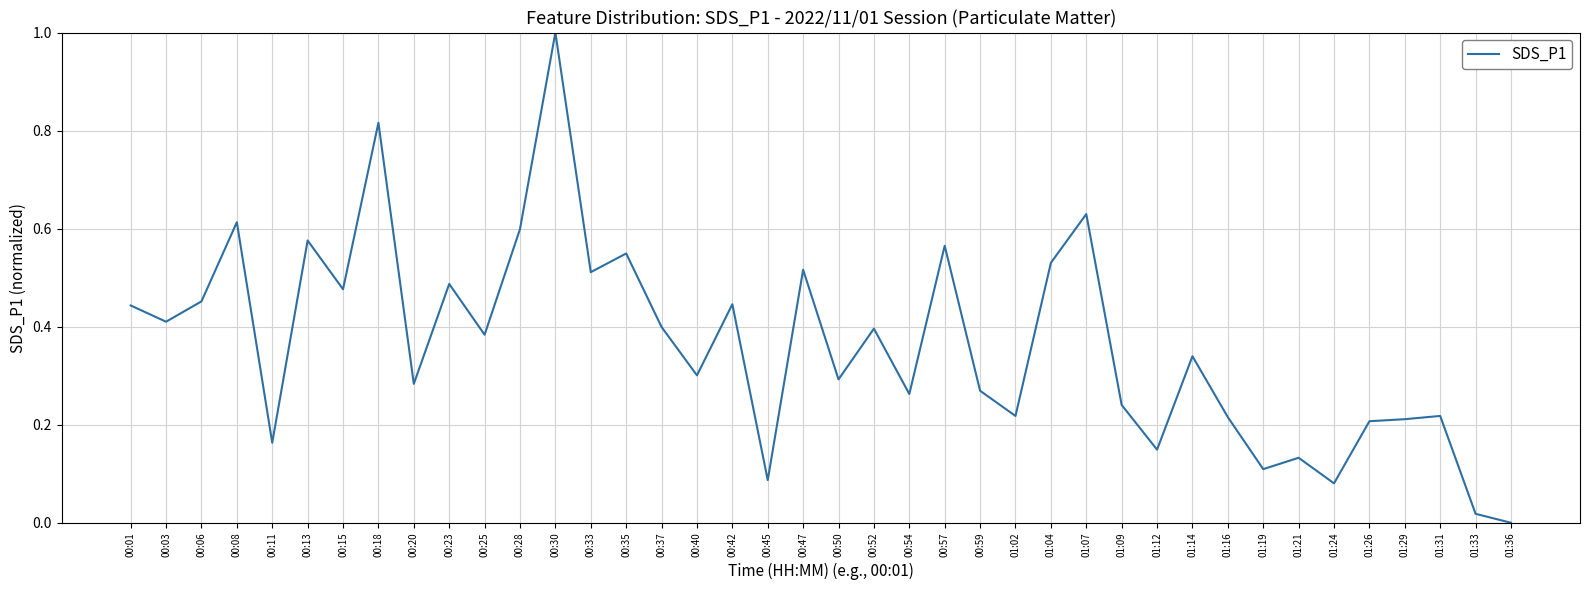

Count the number of data series in this chart.

1